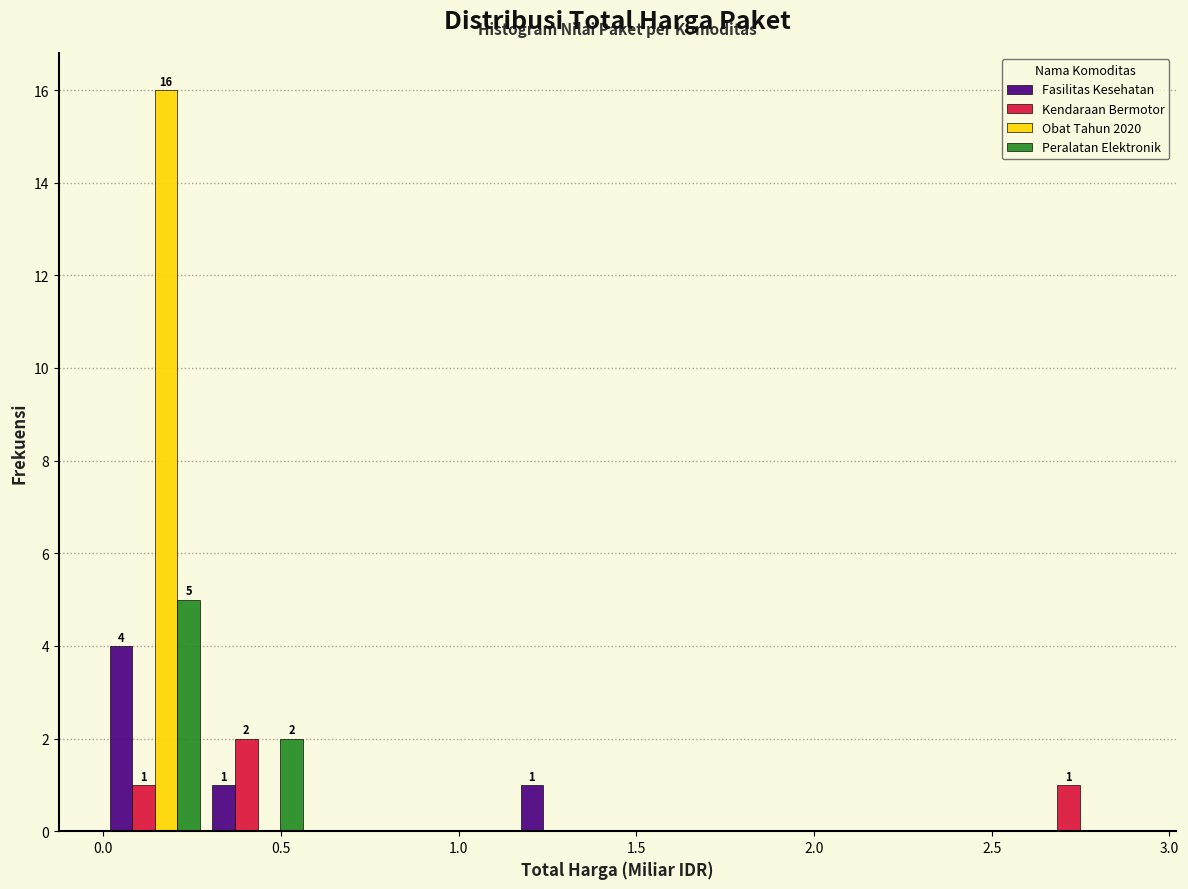

In the Peralatan Elektronik series, which range on the x-axis has the tallest bar?

0.00 to 0.30